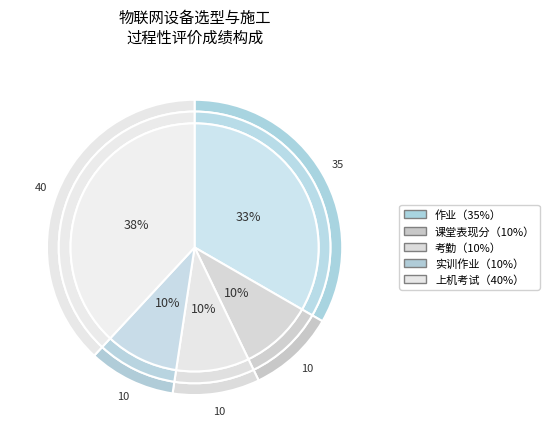

To the nearest percent, what percentage of the pie is 实训作业（10%）?

10%